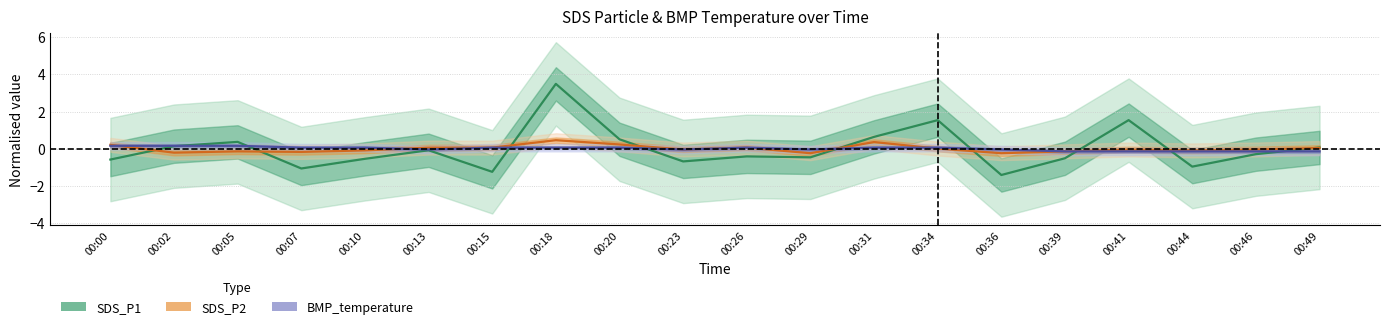

What is the total value across all series at 00:36?

-1.7